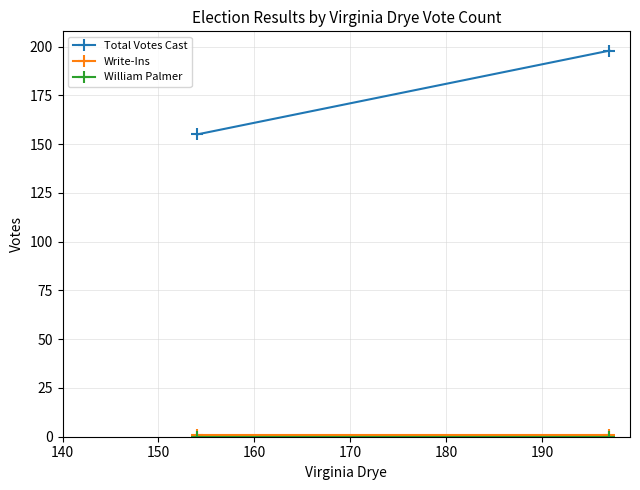

Rank the series at 140 from lowest to highest value.

William Palmer, Write-Ins, Total Votes Cast